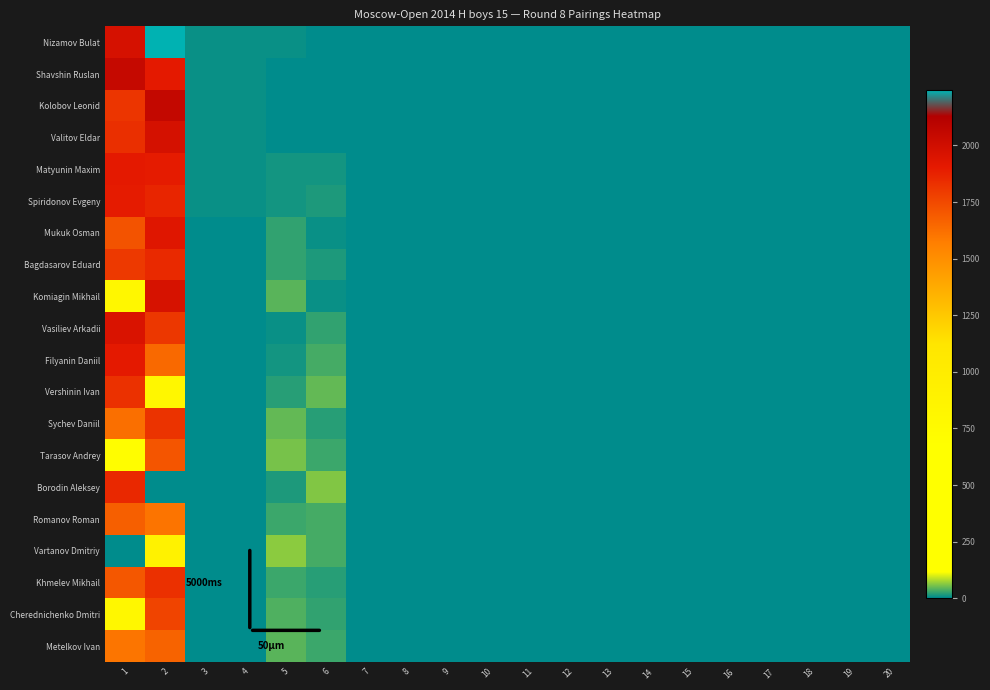

Between 6 and 1, which is larger?

1